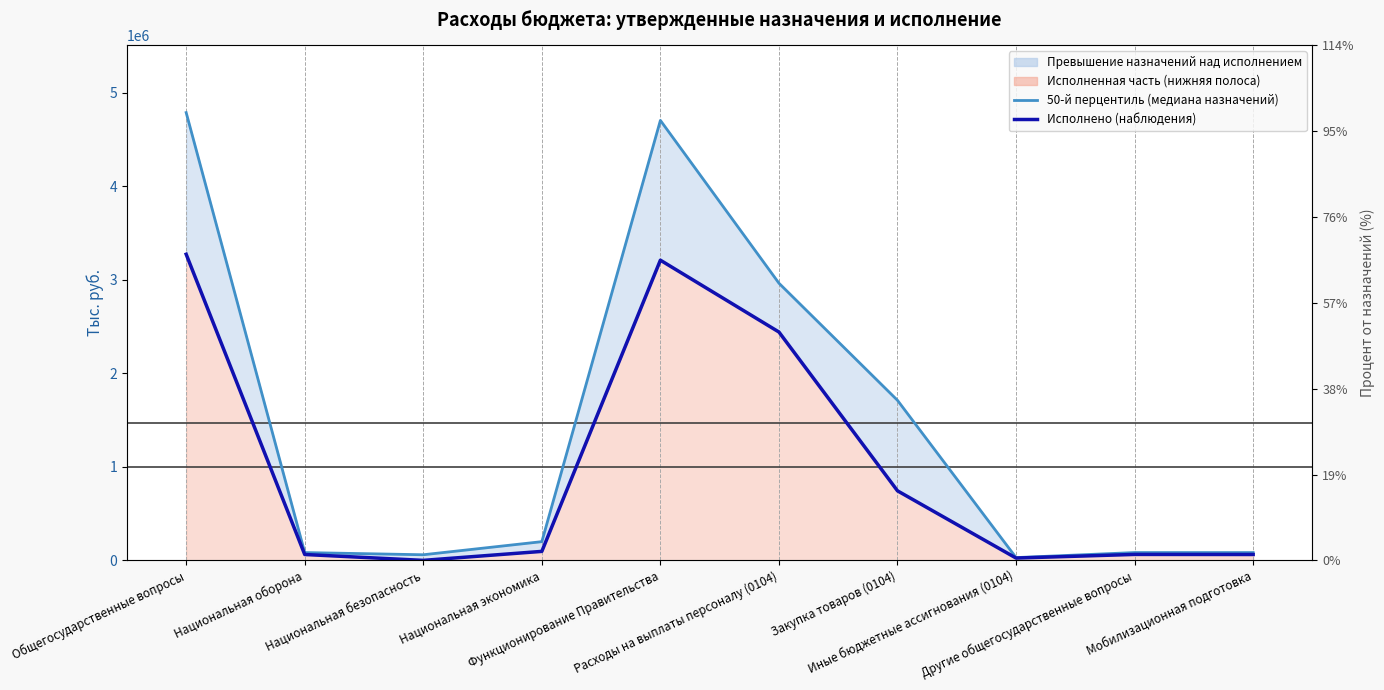

What is the spread (max minus min) of values at Национальная безопасность?

60000.0